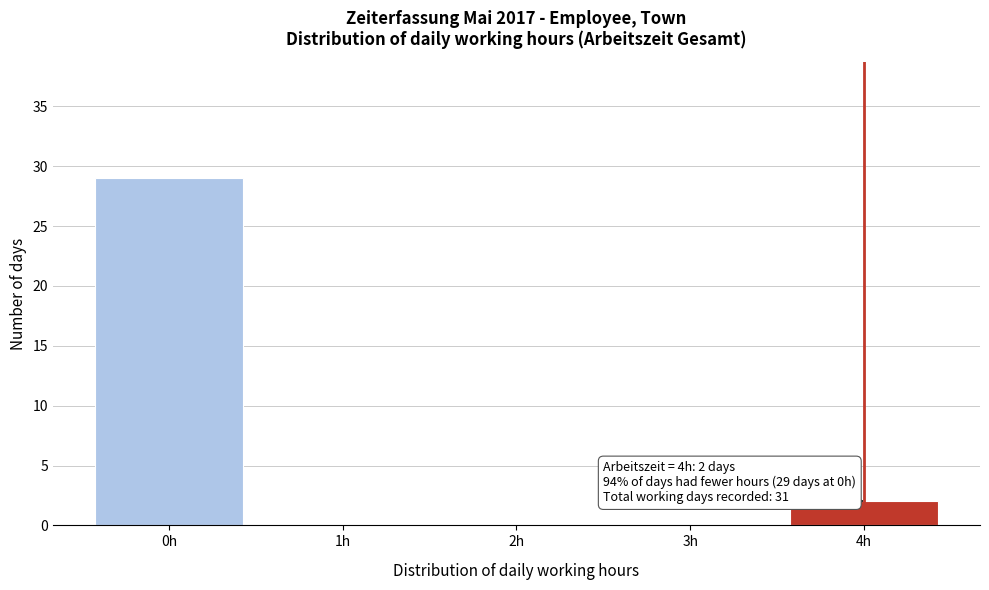

Reading left to right, extract all data points from this chart.

0h=29	1h=0	2h=0	3h=0	4h=2